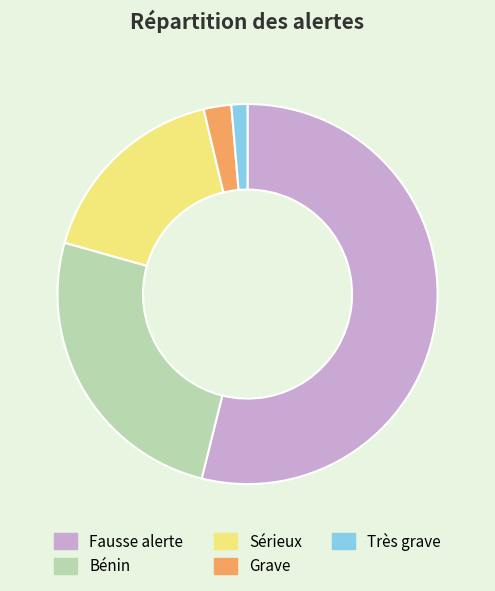

Count the number of slices in the pie.

5